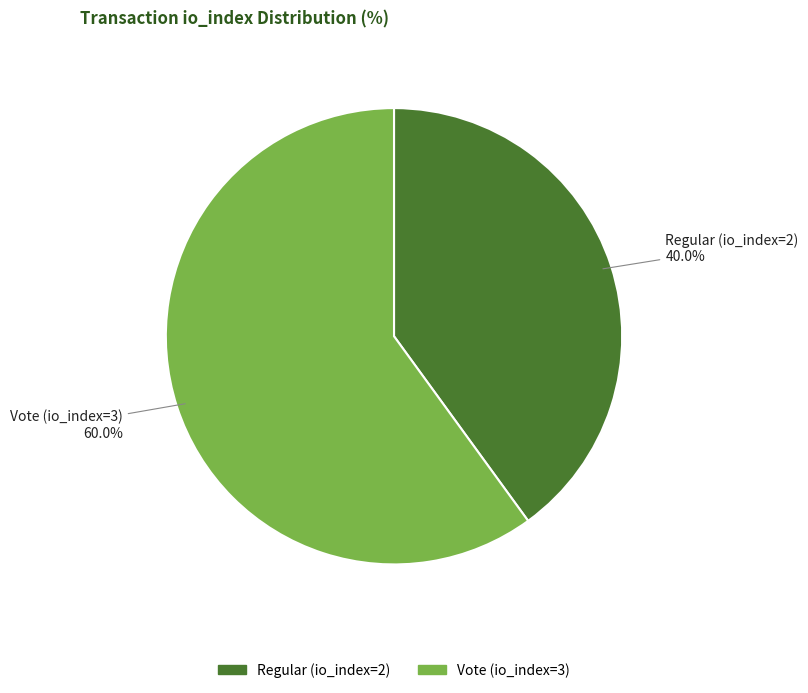

Which slice is the largest?

Vote (io_index=3)